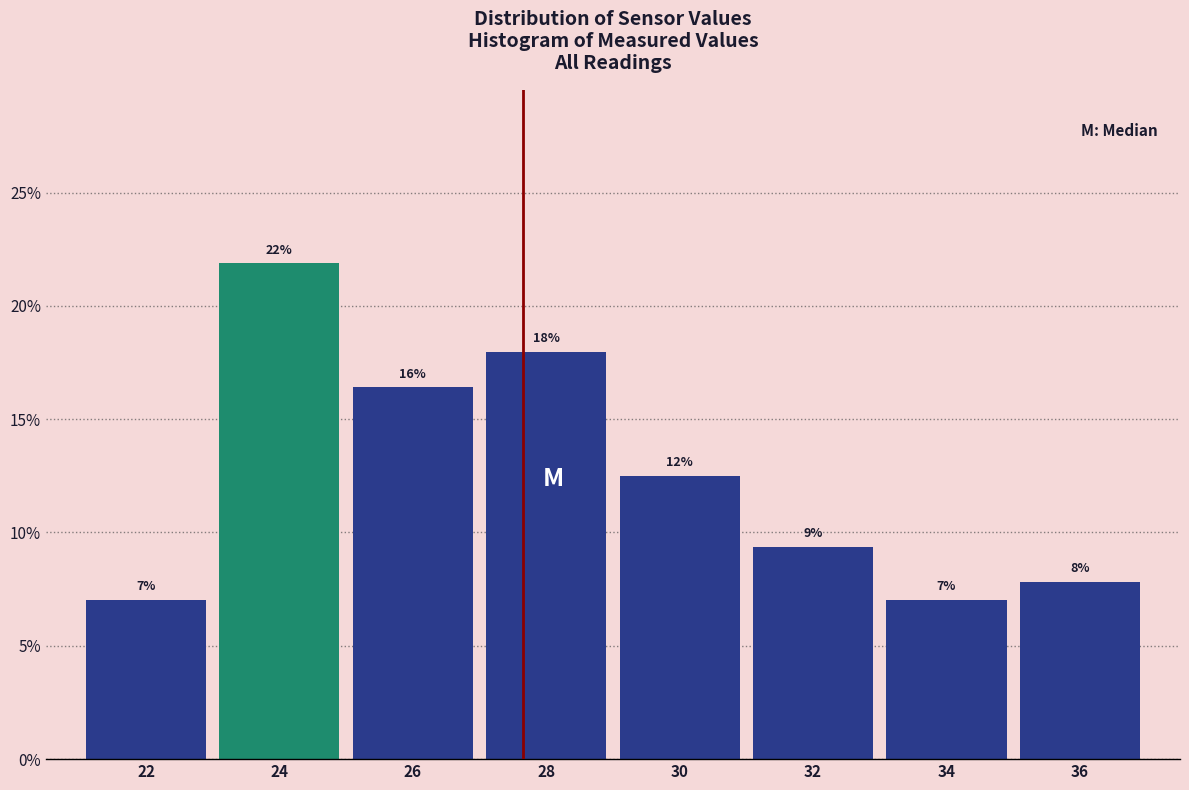

How many bars are there in total?

8